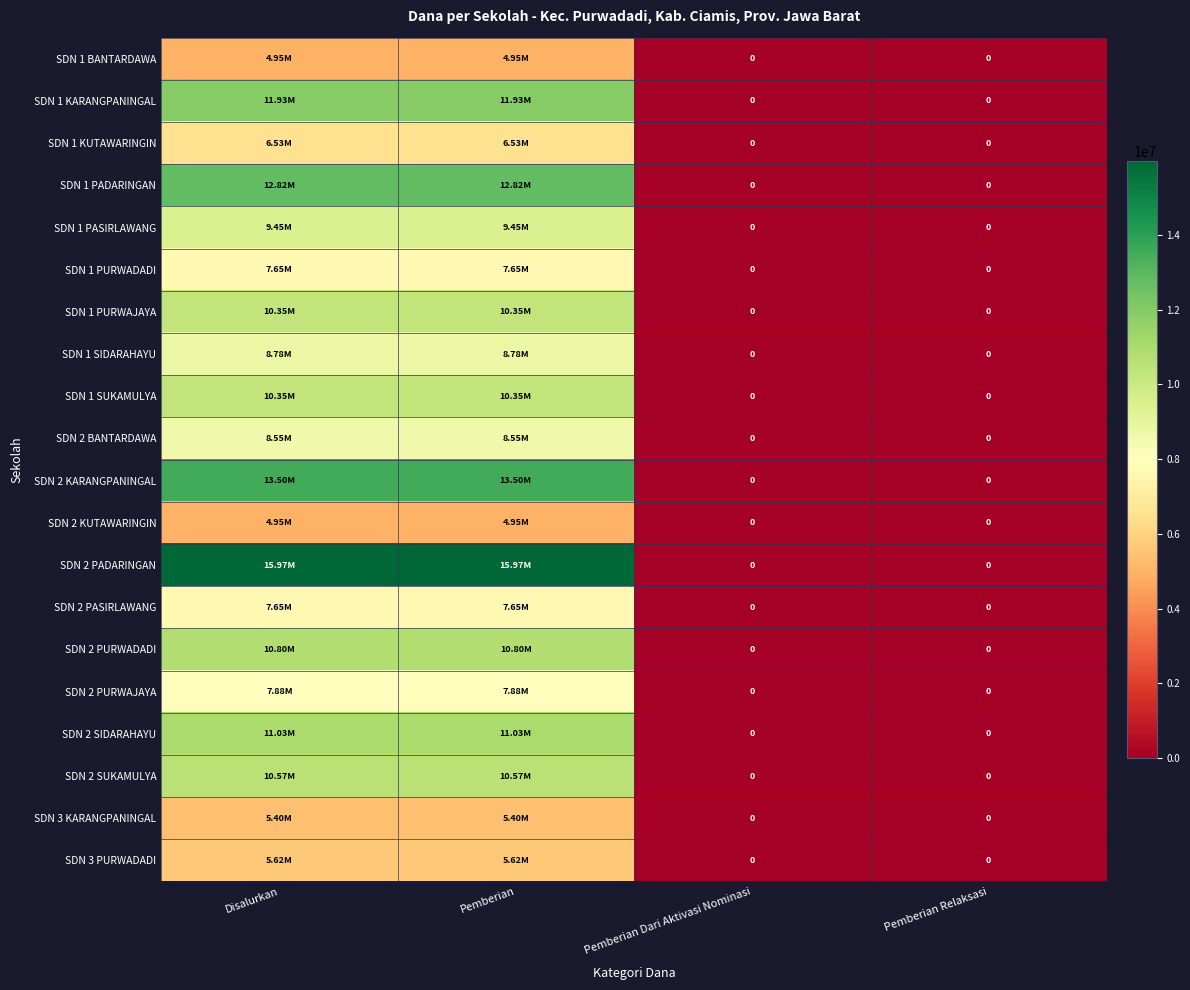

At which category is the sum across all series the highest?

Disalurkan